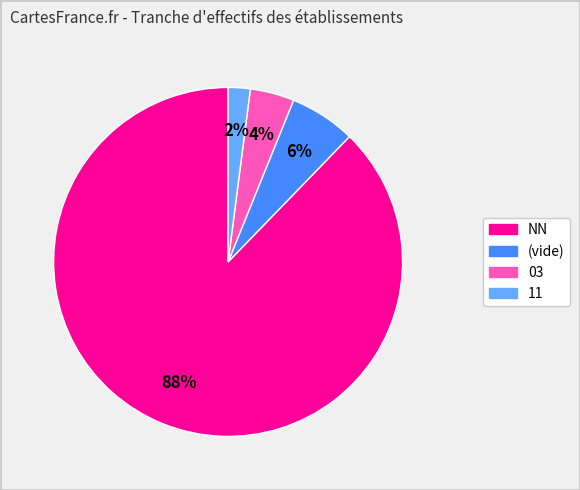

Is there a majority slice in this chart?

Yes